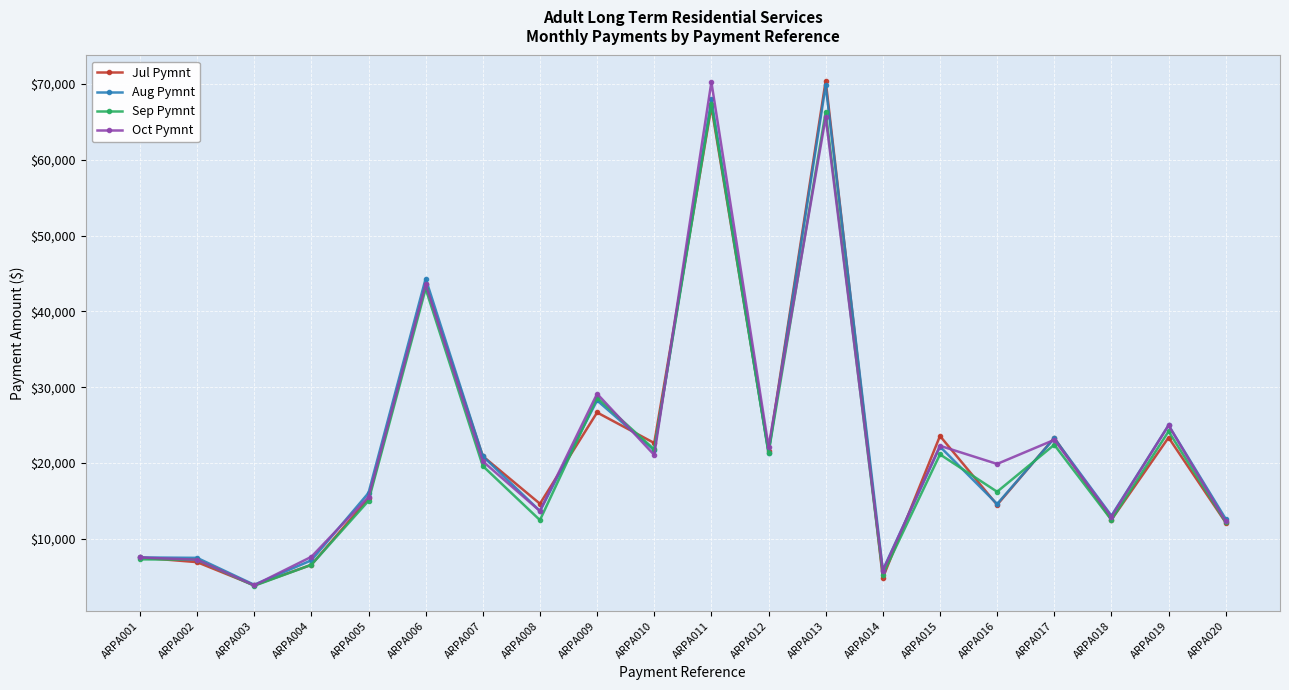

What is the smallest value displayed?

3821.6